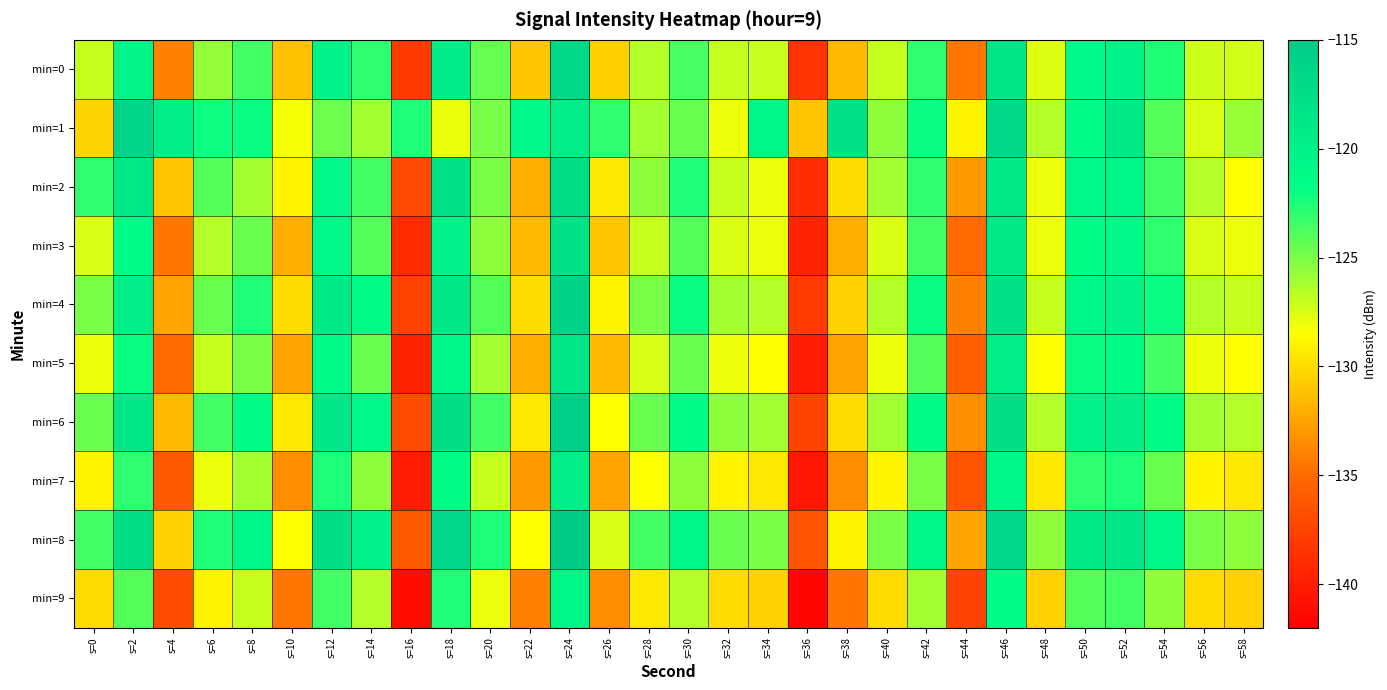

Reading left to right, what are all the values shown in this chart?

min=0: s=0=-126.9	s=2=-120.5	s=4=-134.0	s=6=-125.7	s=8=-123.5	s=10=-131.2	s=12=-120.2	s=14=-123.0	s=16=-138.1	s=18=-119.2	s=20=-124.4	s=22=-131.0	s=24=-117.0	s=26=-130.5	s=28=-126.5	s=30=-123.7	s=32=-126.9	s=34=-127.1	s=36=-138.6	s=38=-131.5	s=40=-127.0	s=42=-123.0	s=44=-134.5	s=46=-118.4	s=48=-127.6	s=50=-120.9	s=52=-120.3	s=54=-122.7	s=56=-127.1	s=58=-127.3
min=1: s=0=-130.3	s=2=-116.3	s=4=-119.5	s=6=-122.1	s=8=-122.0	s=10=-128.2	s=12=-124.6	s=14=-126.1	s=16=-122.5	s=18=-128.0	s=20=-125.0	s=22=-121.0	s=24=-119.5	s=26=-123.0	s=28=-126.0	s=30=-124.5	s=32=-128.0	s=34=-120.5	s=36=-131.0	s=38=-118.0	s=40=-125.5	s=42=-122.0	s=44=-129.0	s=46=-117.0	s=48=-126.5	s=50=-121.5	s=52=-119.0	s=54=-124.0	s=56=-127.5	s=58=-125.8
min=2: s=0=-123.0	s=2=-119.0	s=4=-131.0	s=6=-124.0	s=8=-126.0	s=10=-129.0	s=12=-121.0	s=14=-123.5	s=16=-137.0	s=18=-118.0	s=20=-125.0	s=22=-132.0	s=24=-117.5	s=26=-129.5	s=28=-125.5	s=30=-122.5	s=32=-127.0	s=34=-128.0	s=36=-139.0	s=38=-130.0	s=40=-126.0	s=42=-123.0	s=44=-133.0	s=46=-119.0	s=48=-128.0	s=50=-121.0	s=52=-120.5	s=54=-123.5	s=56=-126.5	s=58=-128.5
min=3: s=0=-127.5	s=2=-121.5	s=4=-134.5	s=6=-126.5	s=8=-124.5	s=10=-132.0	s=12=-121.0	s=14=-124.0	s=16=-139.0	s=18=-120.0	s=20=-125.5	s=22=-131.5	s=24=-118.0	s=26=-131.0	s=28=-127.0	s=30=-124.0	s=32=-127.5	s=34=-128.0	s=36=-139.5	s=38=-132.0	s=40=-127.5	s=42=-123.5	s=44=-135.0	s=46=-119.0	s=48=-128.0	s=50=-121.5	s=52=-121.0	s=54=-123.0	s=56=-127.5	s=58=-128.0
min=4: s=0=-125.0	s=2=-119.5	s=4=-132.5	s=6=-124.5	s=8=-122.5	s=10=-130.0	s=12=-119.0	s=14=-121.5	s=16=-137.5	s=18=-118.5	s=20=-124.0	s=22=-130.0	s=24=-116.0	s=26=-129.0	s=28=-125.0	s=30=-122.0	s=32=-126.0	s=34=-126.5	s=36=-138.0	s=38=-130.5	s=40=-126.5	s=42=-122.0	s=44=-134.0	s=46=-118.0	s=48=-127.0	s=50=-120.5	s=52=-120.0	s=54=-122.0	s=56=-126.5	s=58=-127.0
min=5: s=0=-128.0	s=2=-122.0	s=4=-135.0	s=6=-127.0	s=8=-125.0	s=10=-132.5	s=12=-121.5	s=14=-124.5	s=16=-139.5	s=18=-120.5	s=20=-126.0	s=22=-132.0	s=24=-118.5	s=26=-131.5	s=28=-127.5	s=30=-124.5	s=32=-128.0	s=34=-128.5	s=36=-140.0	s=38=-132.5	s=40=-128.0	s=42=-124.0	s=44=-135.5	s=46=-119.5	s=48=-128.5	s=50=-122.0	s=52=-121.5	s=54=-123.5	s=56=-128.0	s=58=-128.5
min=6: s=0=-124.5	s=2=-118.5	s=4=-131.5	s=6=-123.5	s=8=-121.5	s=10=-129.5	s=12=-118.5	s=14=-121.0	s=16=-137.0	s=18=-117.5	s=20=-123.5	s=22=-129.5	s=24=-115.5	s=26=-128.5	s=28=-124.5	s=30=-121.5	s=32=-125.5	s=34=-126.0	s=36=-137.5	s=38=-130.0	s=40=-126.0	s=42=-121.5	s=44=-133.5	s=46=-117.5	s=48=-126.5	s=50=-120.0	s=52=-119.5	s=54=-121.5	s=56=-126.0	s=58=-126.5
min=7: s=0=-129.0	s=2=-123.0	s=4=-136.0	s=6=-128.0	s=8=-126.0	s=10=-133.5	s=12=-122.5	s=14=-125.5	s=16=-140.0	s=18=-121.5	s=20=-127.0	s=22=-133.0	s=24=-119.5	s=26=-132.5	s=28=-128.5	s=30=-125.5	s=32=-129.0	s=34=-129.5	s=36=-140.5	s=38=-133.5	s=40=-129.0	s=42=-125.0	s=44=-136.5	s=46=-120.5	s=48=-129.5	s=50=-123.0	s=52=-122.5	s=54=-124.5	s=56=-129.0	s=58=-129.5
min=8: s=0=-123.5	s=2=-117.5	s=4=-130.5	s=6=-122.5	s=8=-120.5	s=10=-128.5	s=12=-117.5	s=14=-120.0	s=16=-136.0	s=18=-116.5	s=20=-122.5	s=22=-128.5	s=24=-114.5	s=26=-127.5	s=28=-123.5	s=30=-120.5	s=32=-124.5	s=34=-125.0	s=36=-136.5	s=38=-129.0	s=40=-125.0	s=42=-120.5	s=44=-132.5	s=46=-116.5	s=48=-125.5	s=50=-119.0	s=52=-118.5	s=54=-120.5	s=56=-125.0	s=58=-125.5
min=9: s=0=-130.0	s=2=-124.0	s=4=-137.0	s=6=-129.0	s=8=-127.0	s=10=-134.5	s=12=-123.5	s=14=-126.5	s=16=-141.0	s=18=-122.5	s=20=-128.0	s=22=-134.0	s=24=-120.5	s=26=-133.5	s=28=-129.5	s=30=-126.5	s=32=-130.0	s=34=-130.5	s=36=-141.5	s=38=-134.5	s=40=-130.0	s=42=-126.0	s=44=-137.5	s=46=-121.5	s=48=-130.5	s=50=-124.0	s=52=-123.5	s=54=-125.5	s=56=-130.0	s=58=-130.5